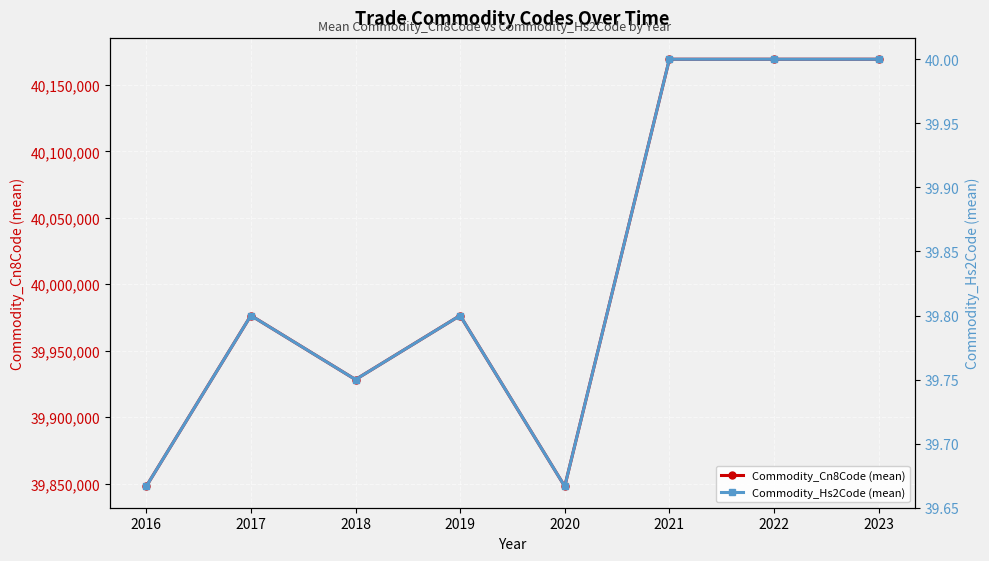

How many interior local peaks does the Commodity_Hs2Code (mean) series have?

2